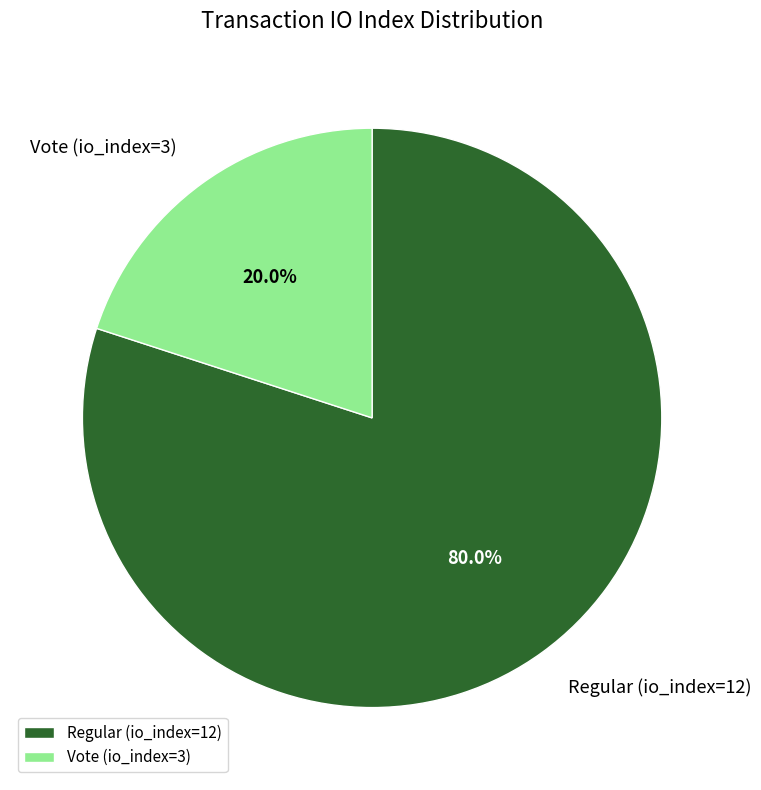

To the nearest percent, what is the difference between the largest and smallest slice percentages?

60%